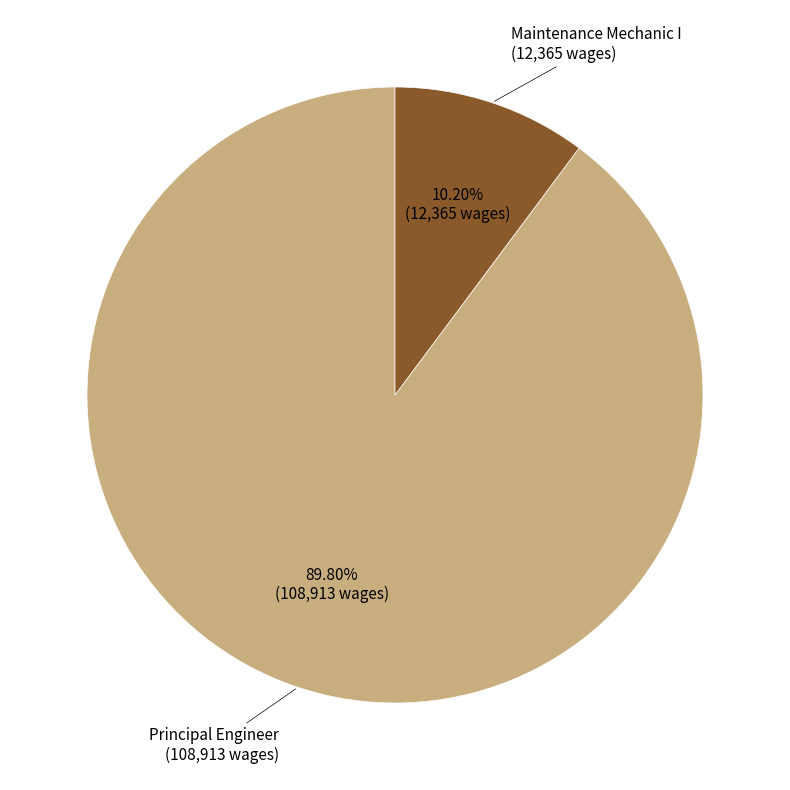

What percentage is NOT represented by Maintenance Mechanic I?

89.8%